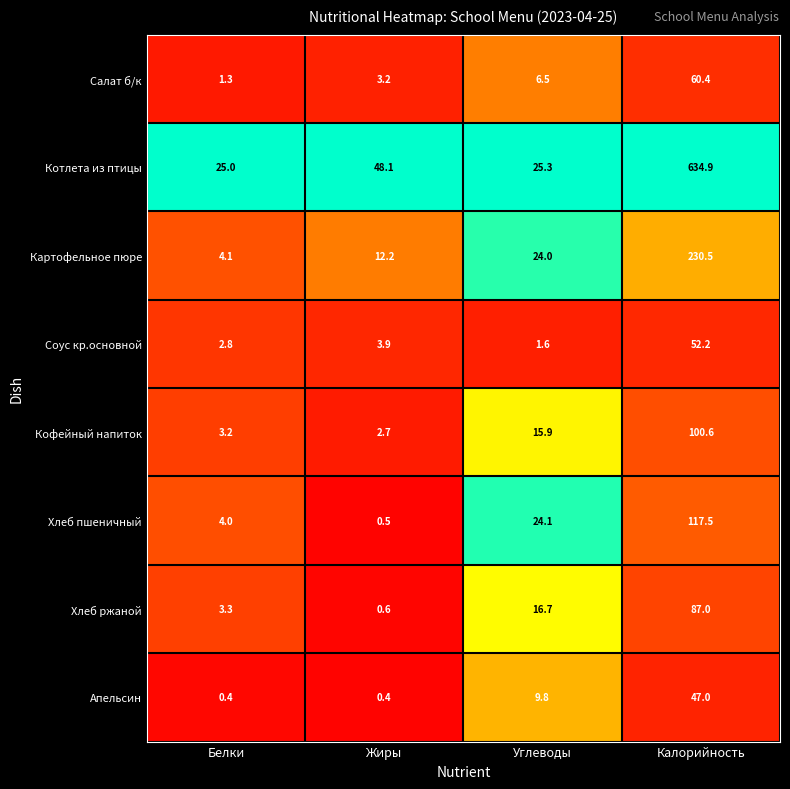

Which series changed the most between Жиры and Калорийность?

Котлета из птицы